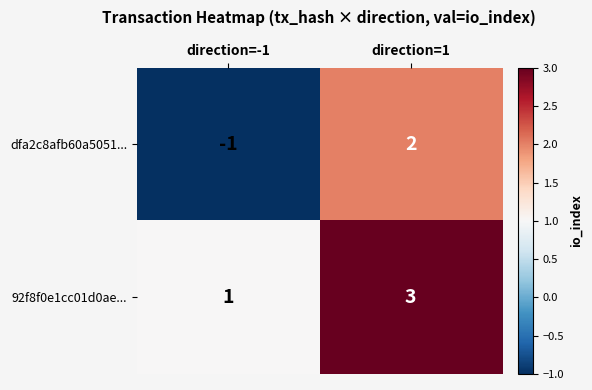

What is the difference between the maximum and minimum values in the dfa2c8afb60a5051... series?

3